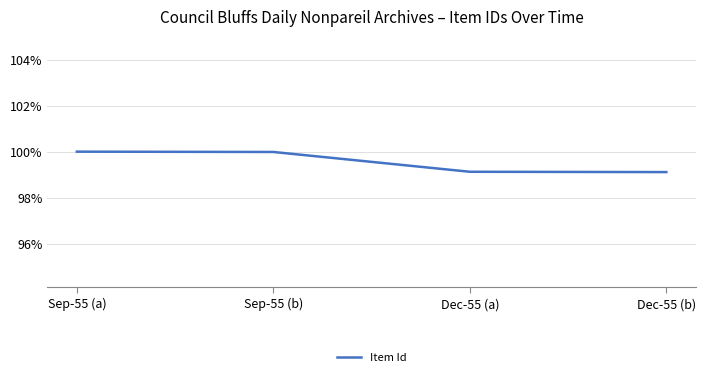

What is the label of the 4th point from the left?

Dec-55 (b)